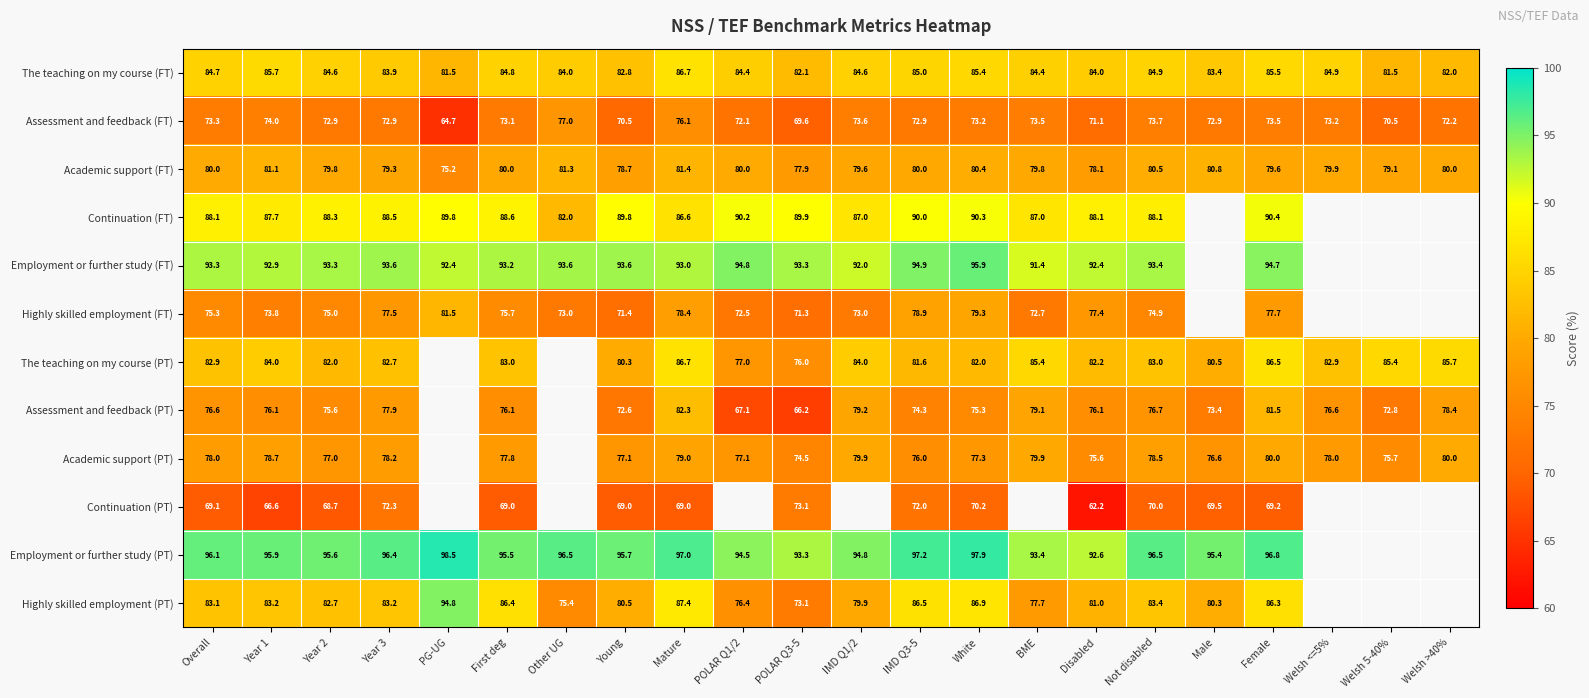

Is the value of The teaching on my course (PT) at First deg greater than the value of Employment or further study (PT) at Year 1?

No